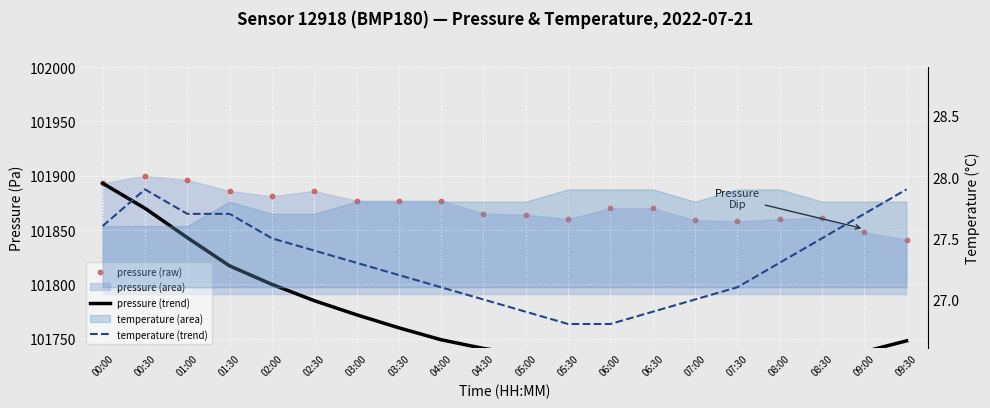

Which series has the largest total across all categories?

pressure (raw)